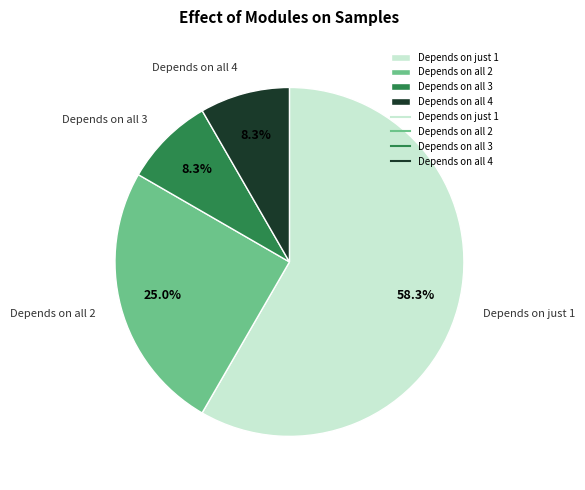

Count the number of slices in the pie.

4